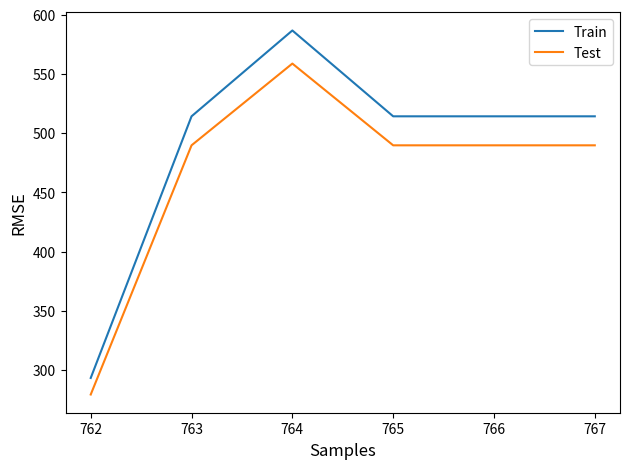

What is the maximum value shown in the chart?

586.7